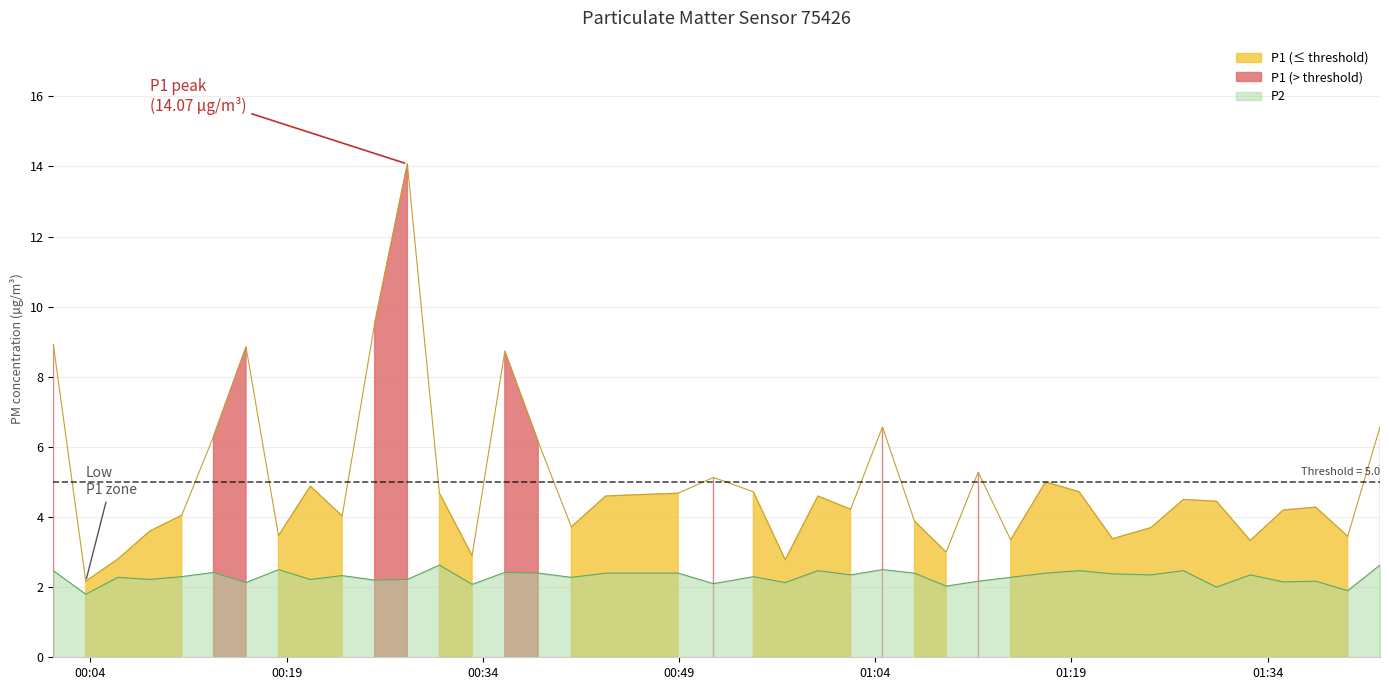

What is the lowest value of the P2 series?

1.8